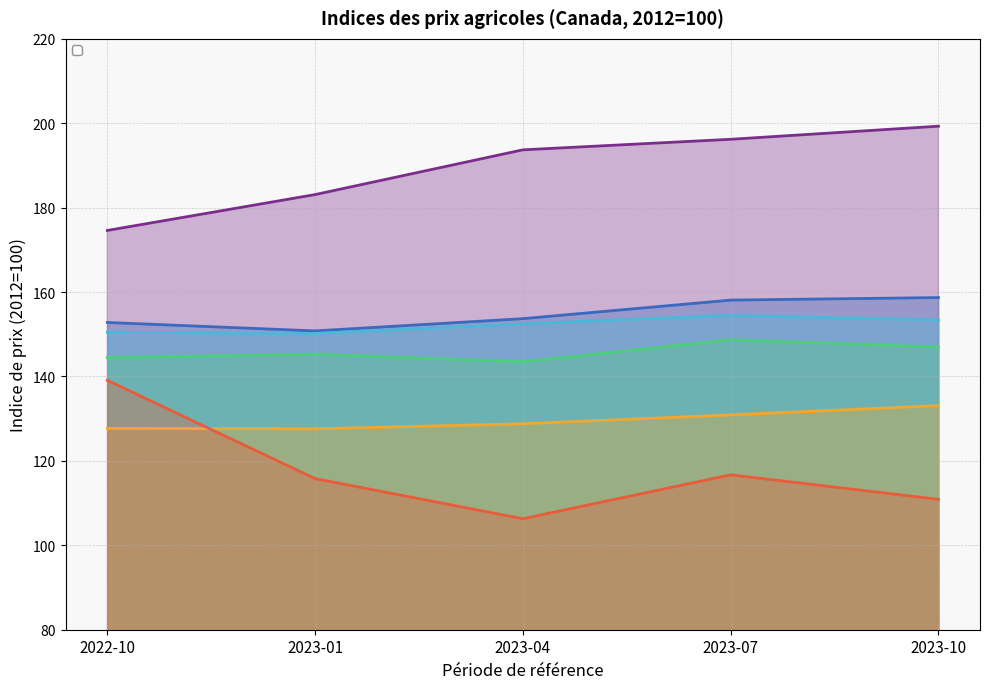

At which label does Total des entrées dans l'agriculture reach its peak?

2023-07